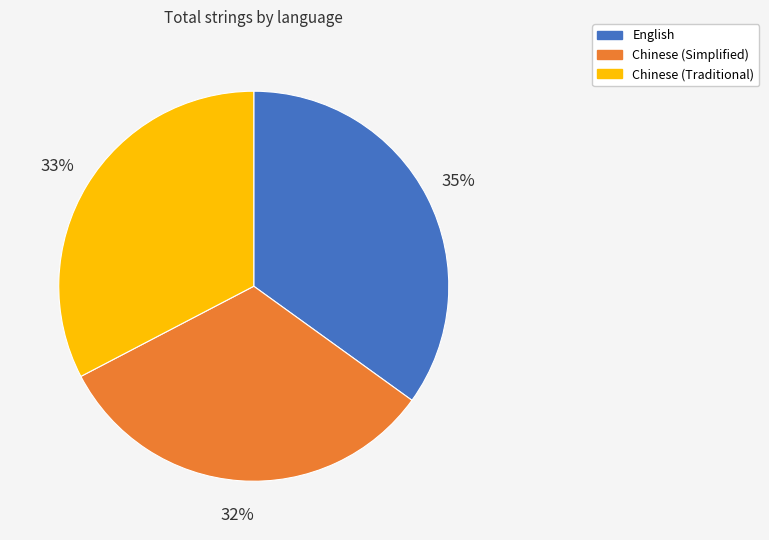

Which category has the biggest portion of the pie?

English